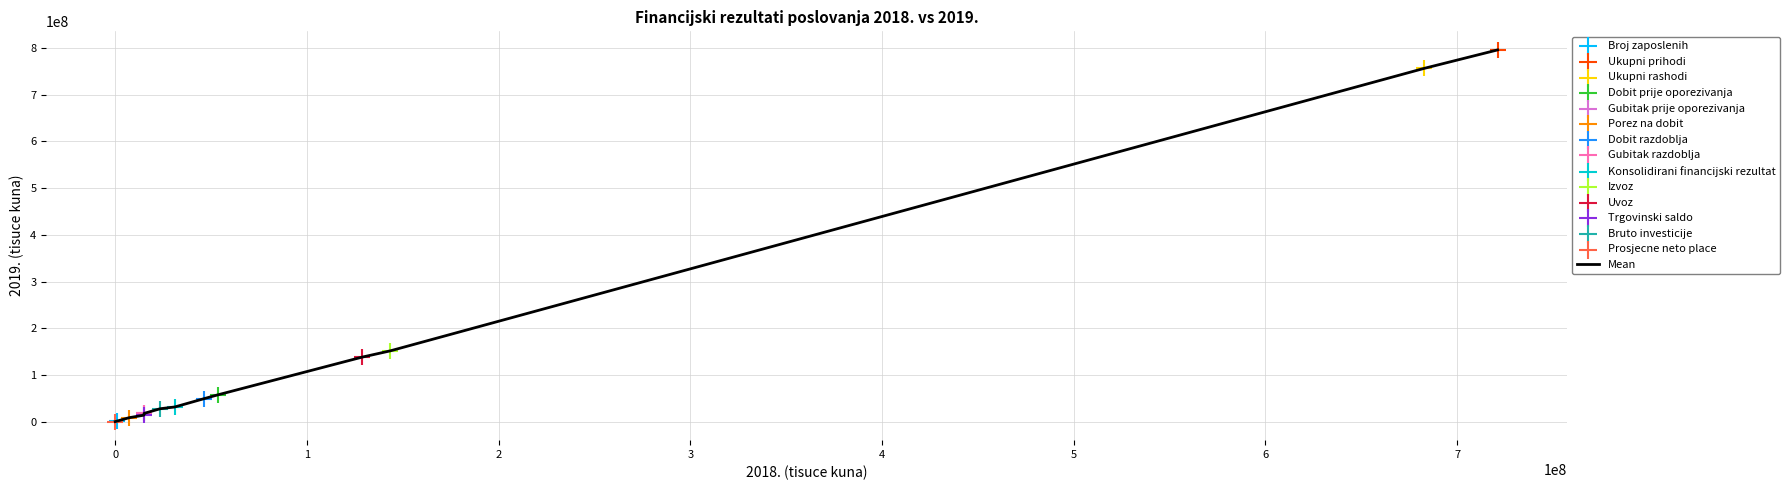

What is the greatest value displayed?

796126335.0